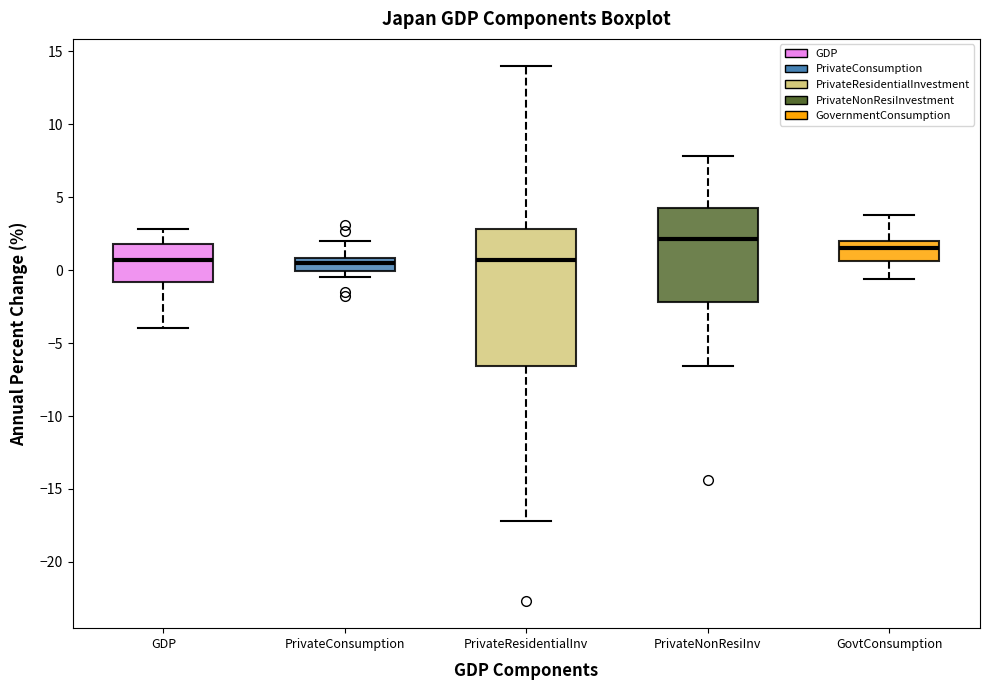

Where does the median line of the box for PrivateResidentialInv sit on the y-axis? The values are not printed on the chart, so give them approximately, as read against the axis.

0.5